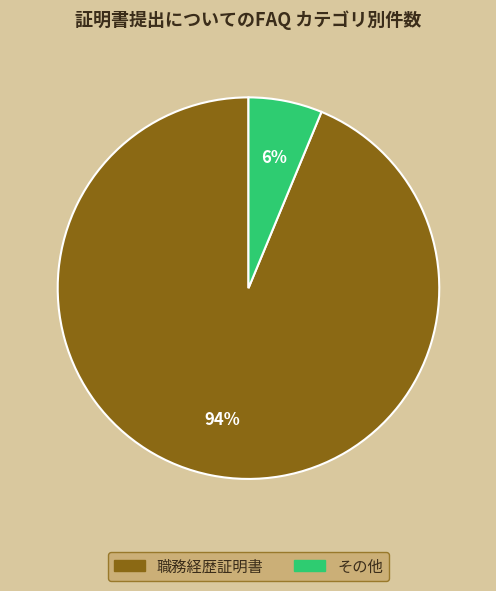

Rank the categories by value from lowest to highest.

その他, 職務経歴証明書